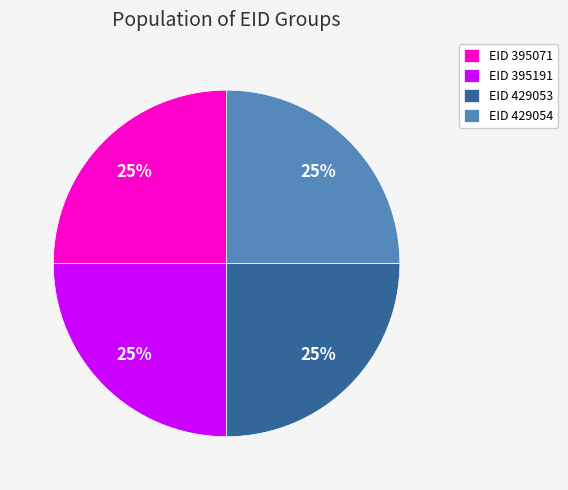

What is the ratio of the value at EID 395191 to the value at EID 429053?

1.0